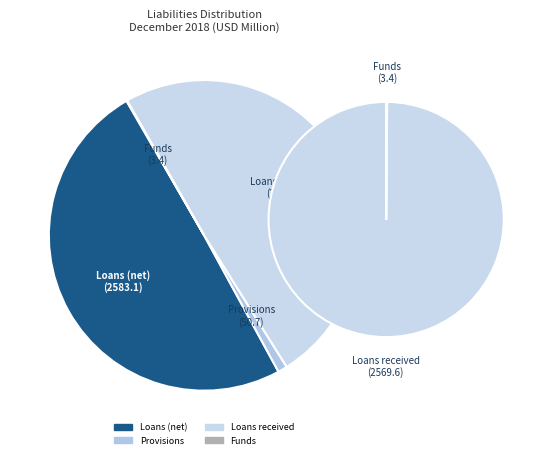

To the nearest percent, what percentage of the pie is Loans (net)?

50%